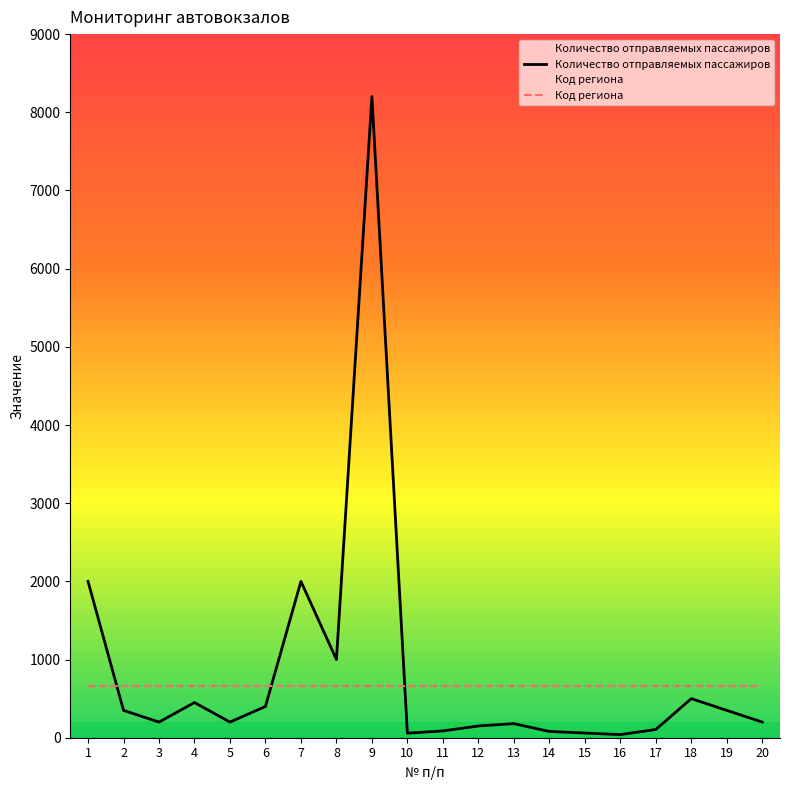

Reading left to right, what are all the values shown in this chart?

Количество отправляемых пассажиров: 1=2000	2=350	3=200	4=450	5=200	6=400	7=2000	8=1000	9=8200	10=58	11=87	12=150	13=180	14=80	15=60	16=40	17=105	18=500	19=350	20=200
Код региона: 1=660	2=660	3=660	4=660	5=660	6=660	7=660	8=660	9=660	10=660	11=660	12=660	13=660	14=660	15=660	16=660	17=660	18=660	19=660	20=660